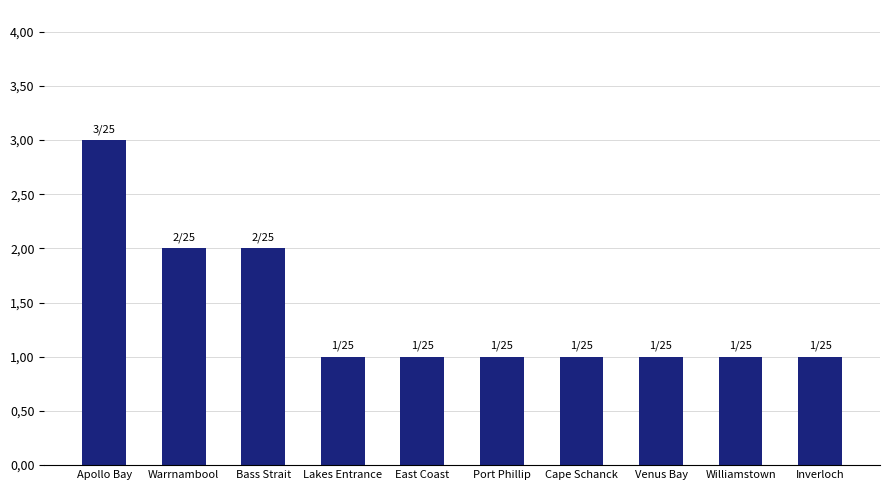

Does the chart contain any negative values?

No